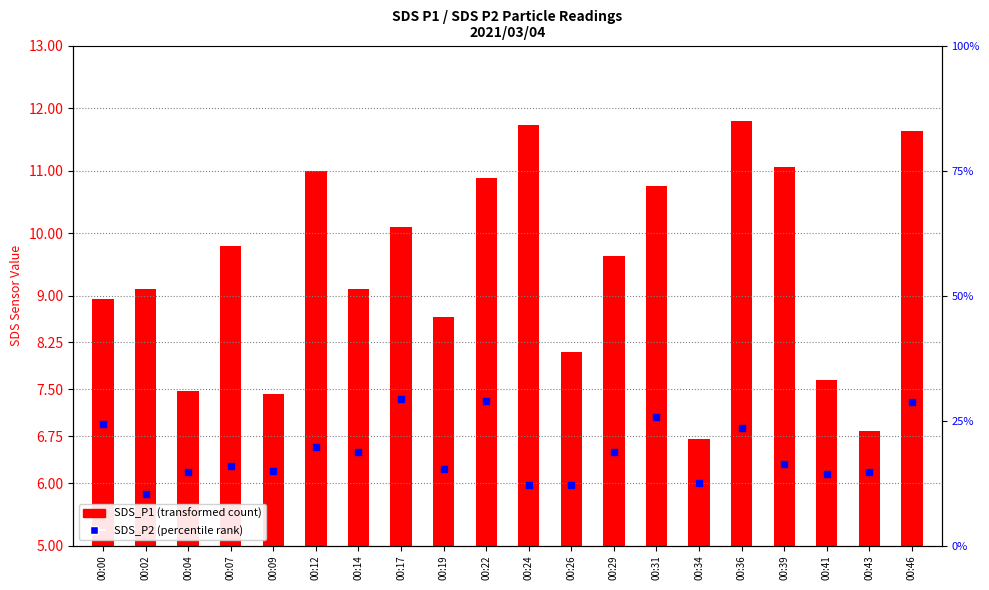

Approximately how many times larger is the value at 00:00 compared to 00:12?

1.1